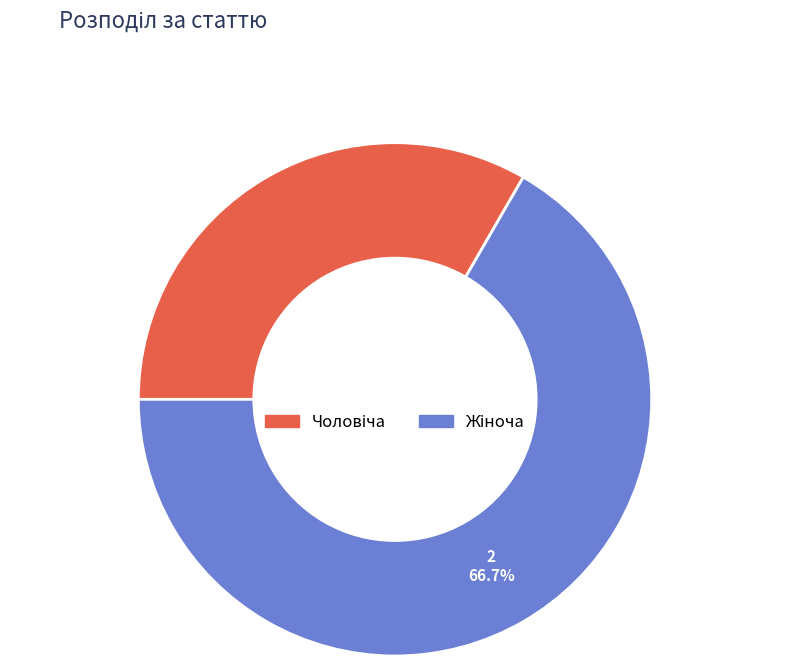

Is there a majority slice in this chart?

Yes